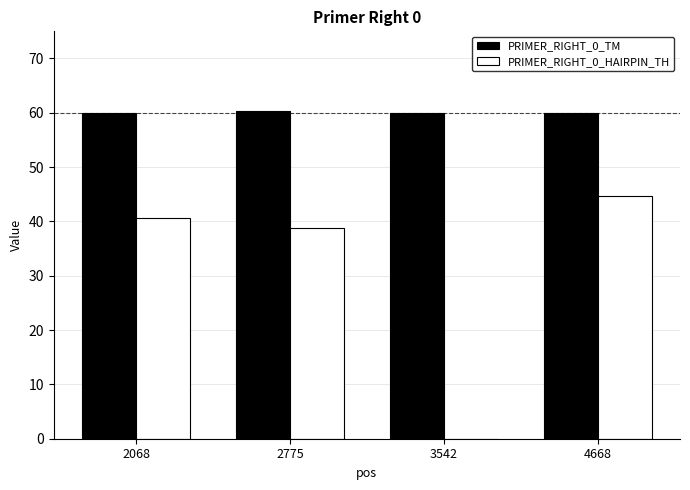

How many data points does each series have?

4